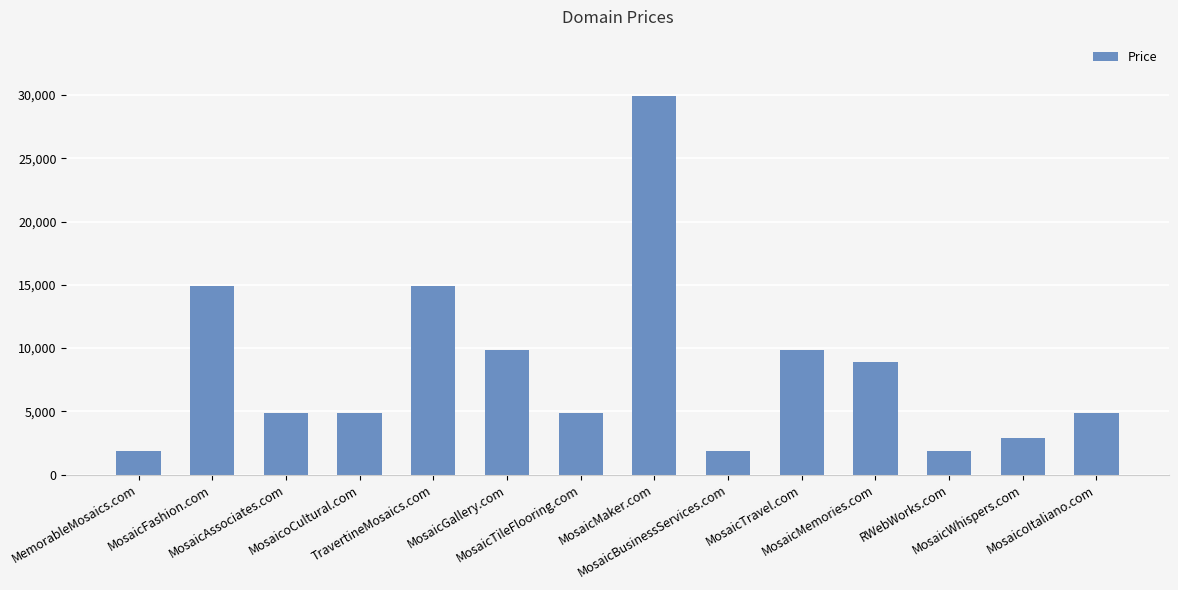

What is the difference between the maximum and minimum values?

28000